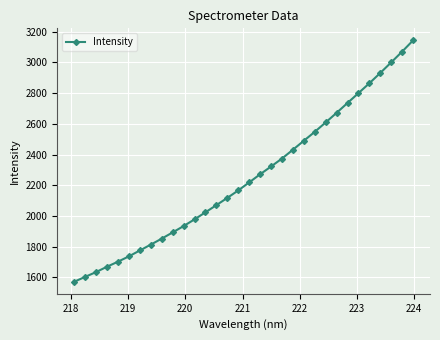

What is the sum of all values?

72015.1